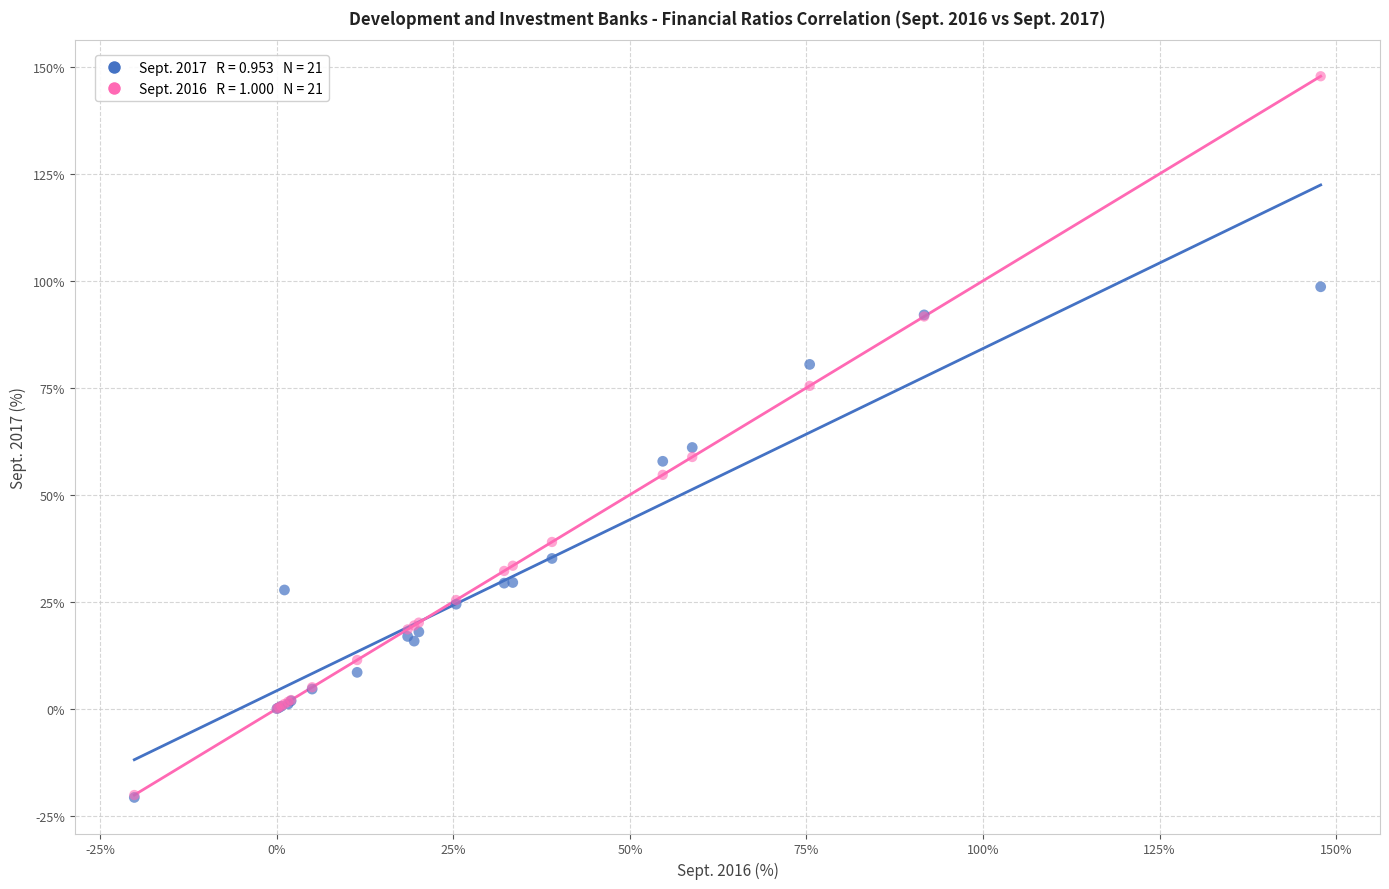

Across all series, what Y value is closest to 63?

61.0